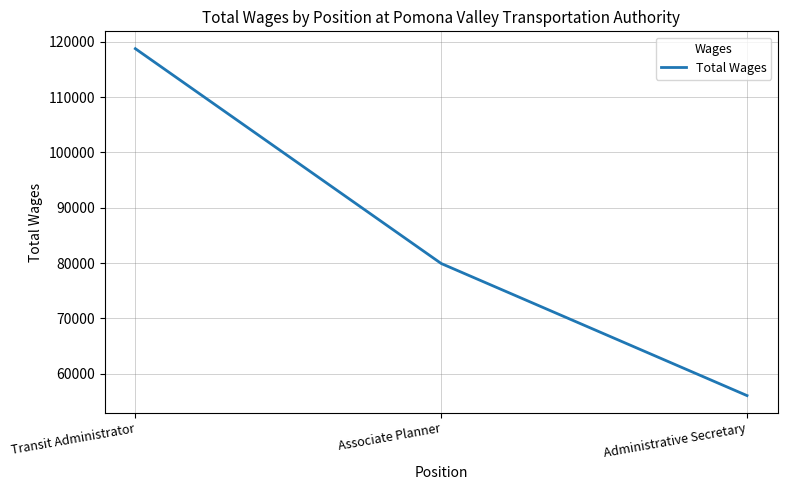

Where does the data first go above 79936?

Transit Administrator